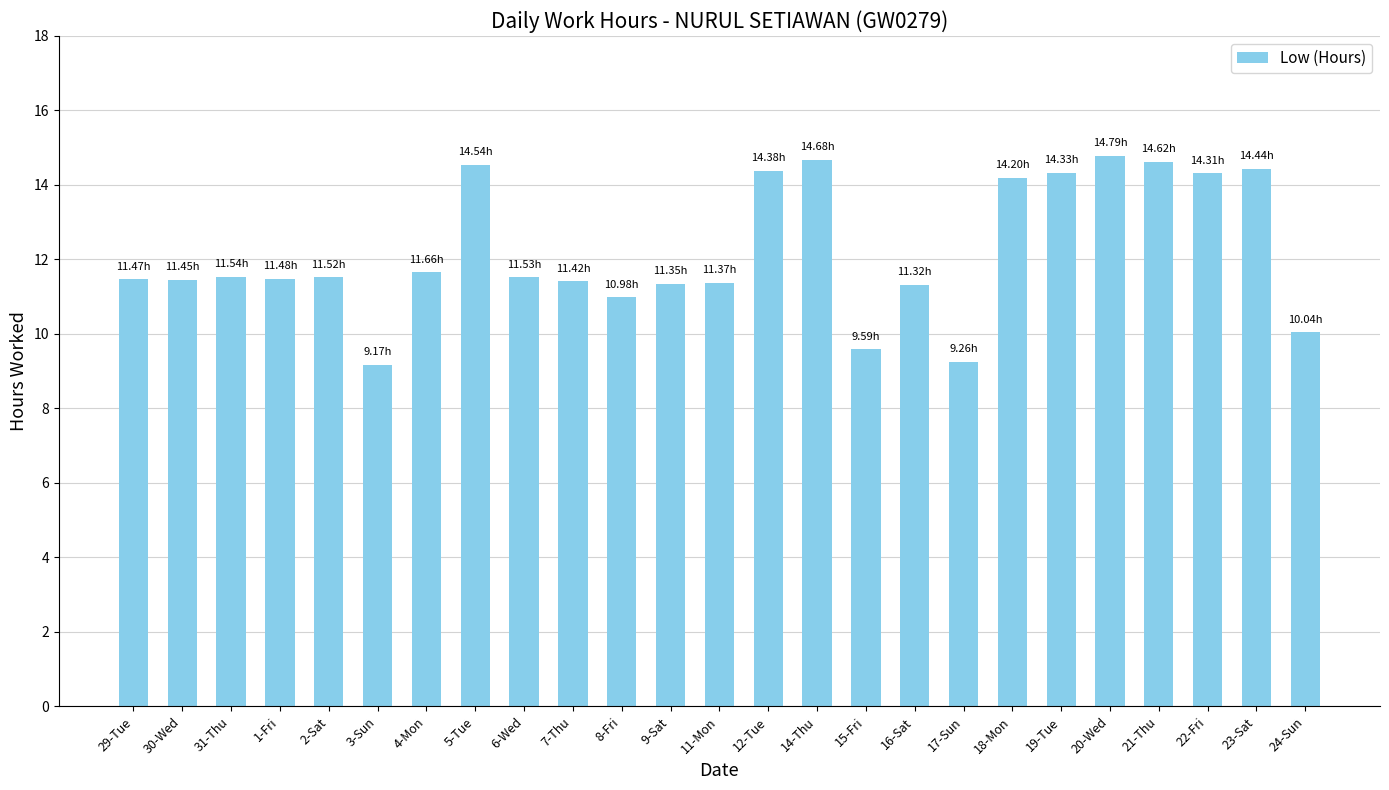

What is the difference between the maximum and minimum values?

5.6